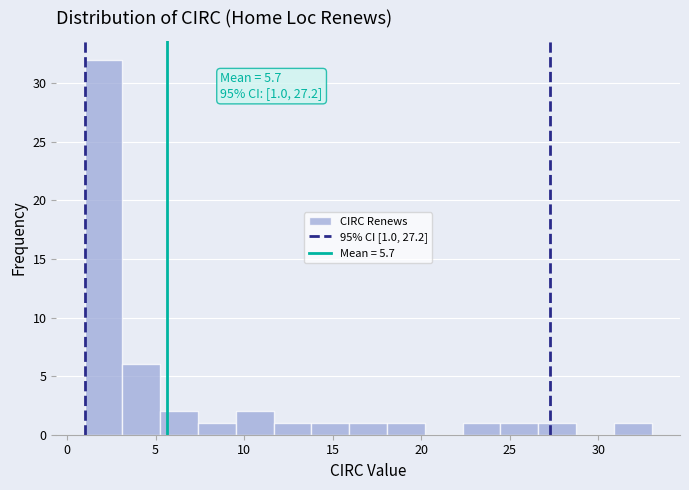

Which range on the x-axis has the tallest bar?

1.0 to 3.0